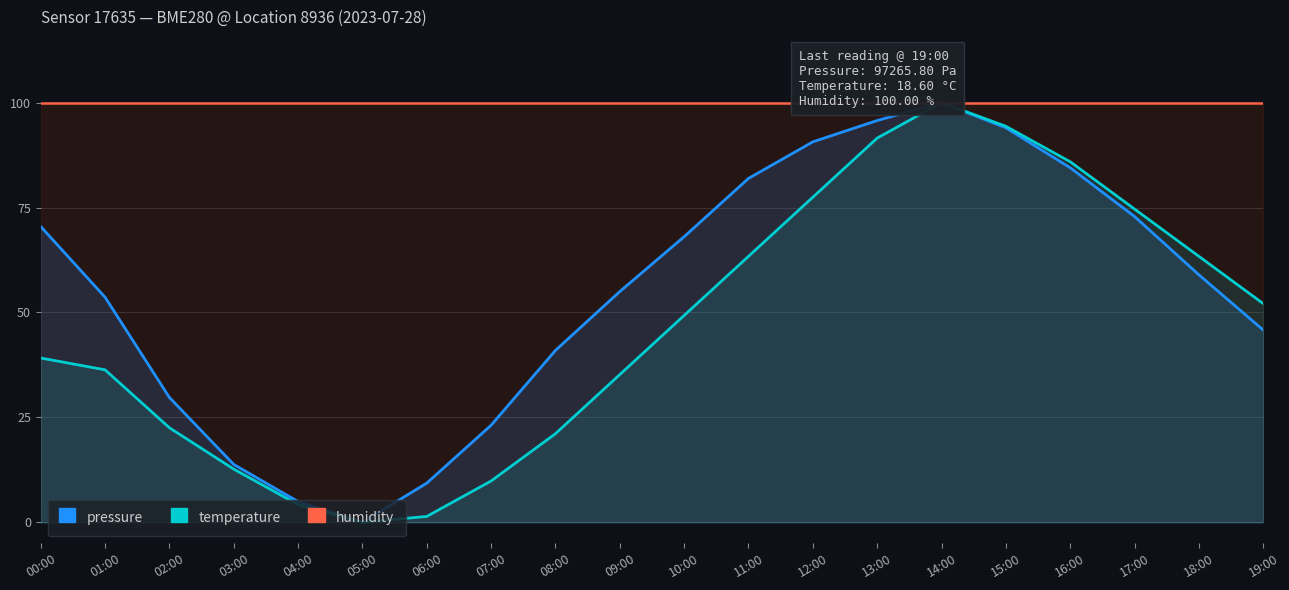

The temperature series shows 150.0 at 14:00. True or false?

False